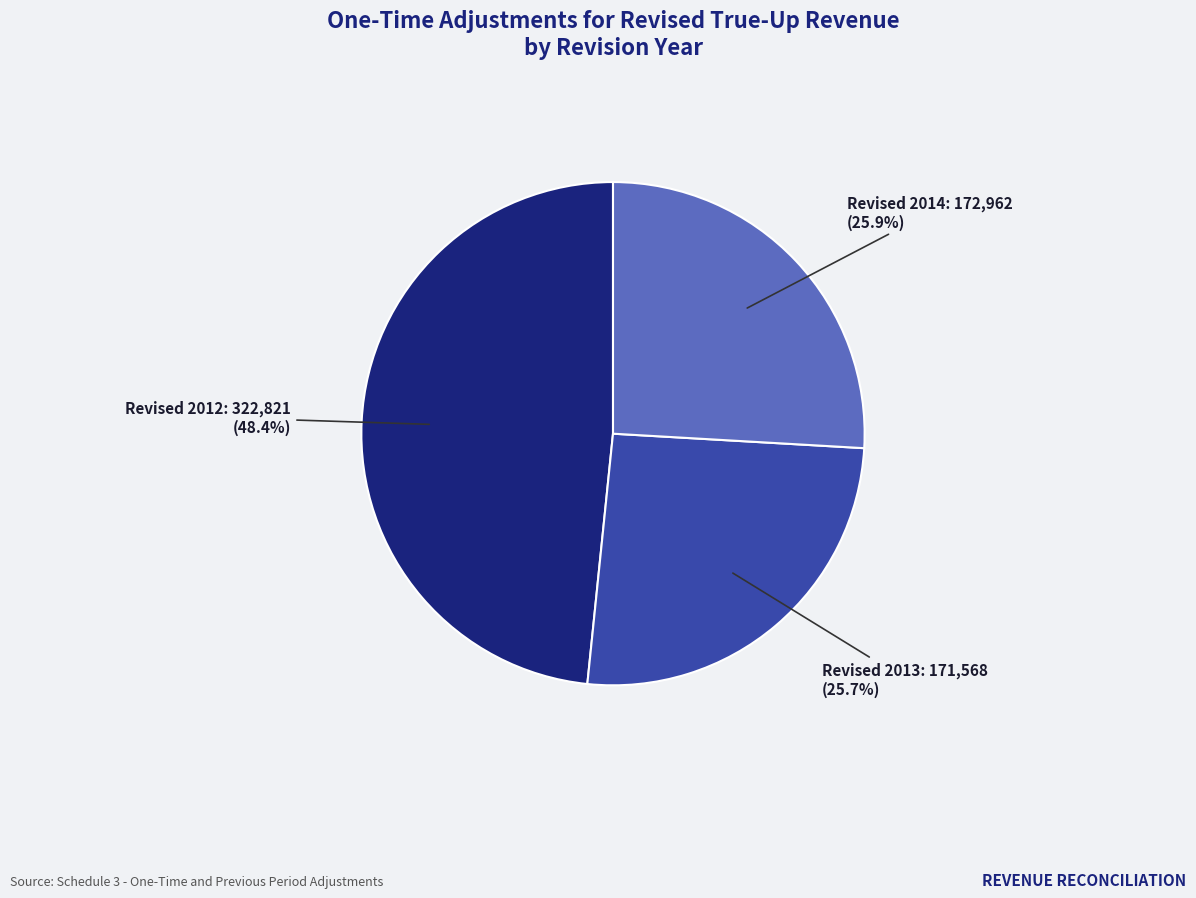

Is there a majority slice in this chart?

No